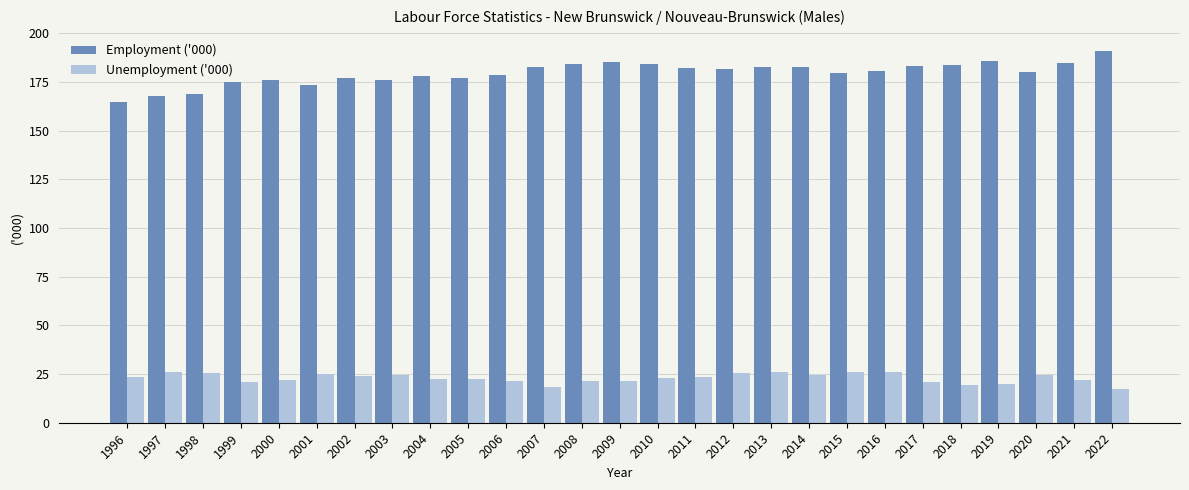

What is the difference between the second highest and minimum values in the Employment ('000) series?

21.3